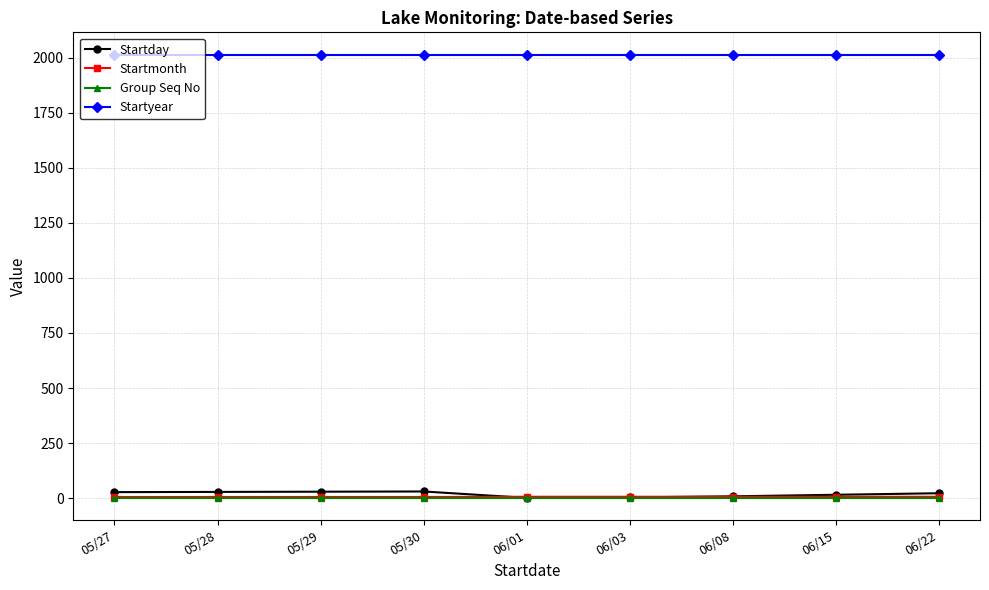

How many lines are shown in the chart?

4